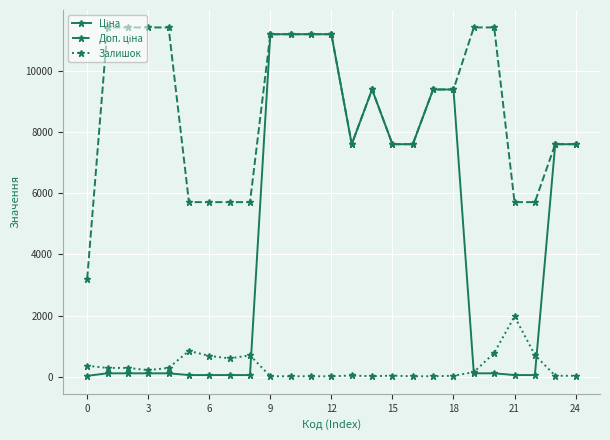

What is the value of the Залишок point at the 8th from the left?

601.0